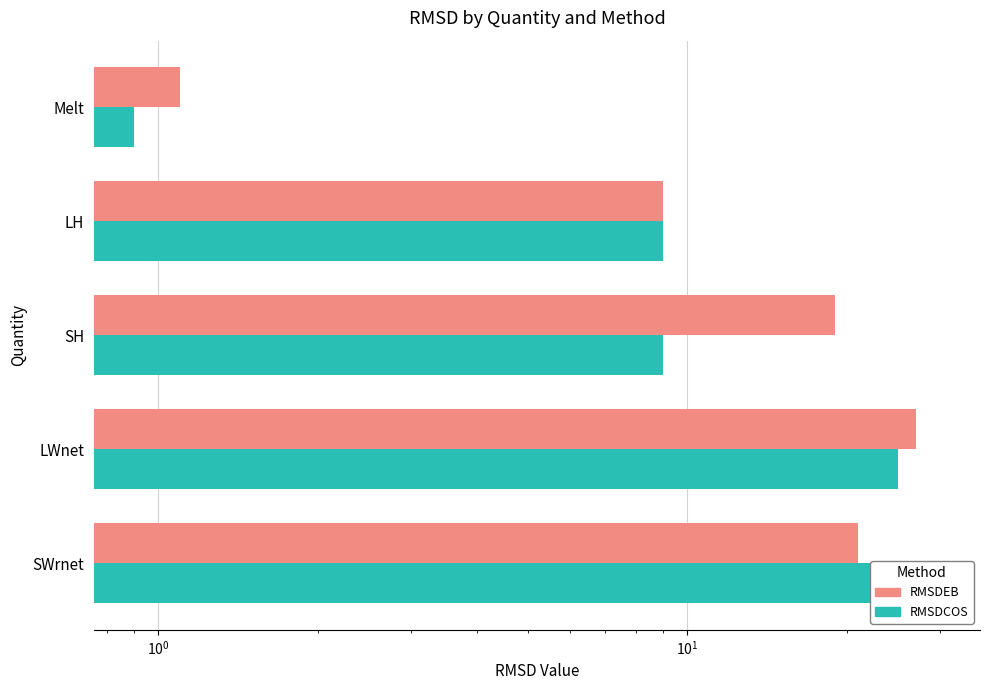

The RMSDCOS series shows 9.0 at LH. True or false?

True